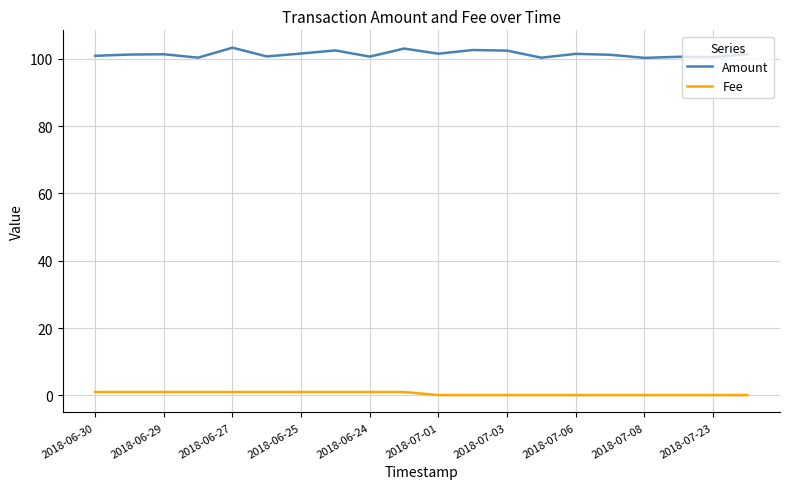

What is the maximum value shown in the chart?

103.3